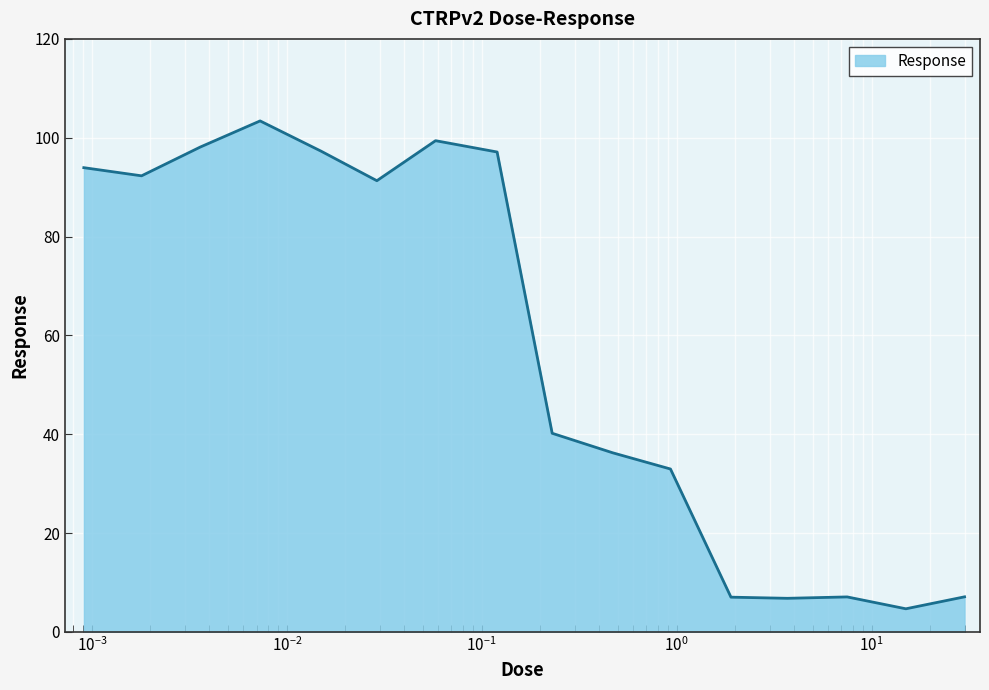

What is the maximum value shown in the chart?

103.4